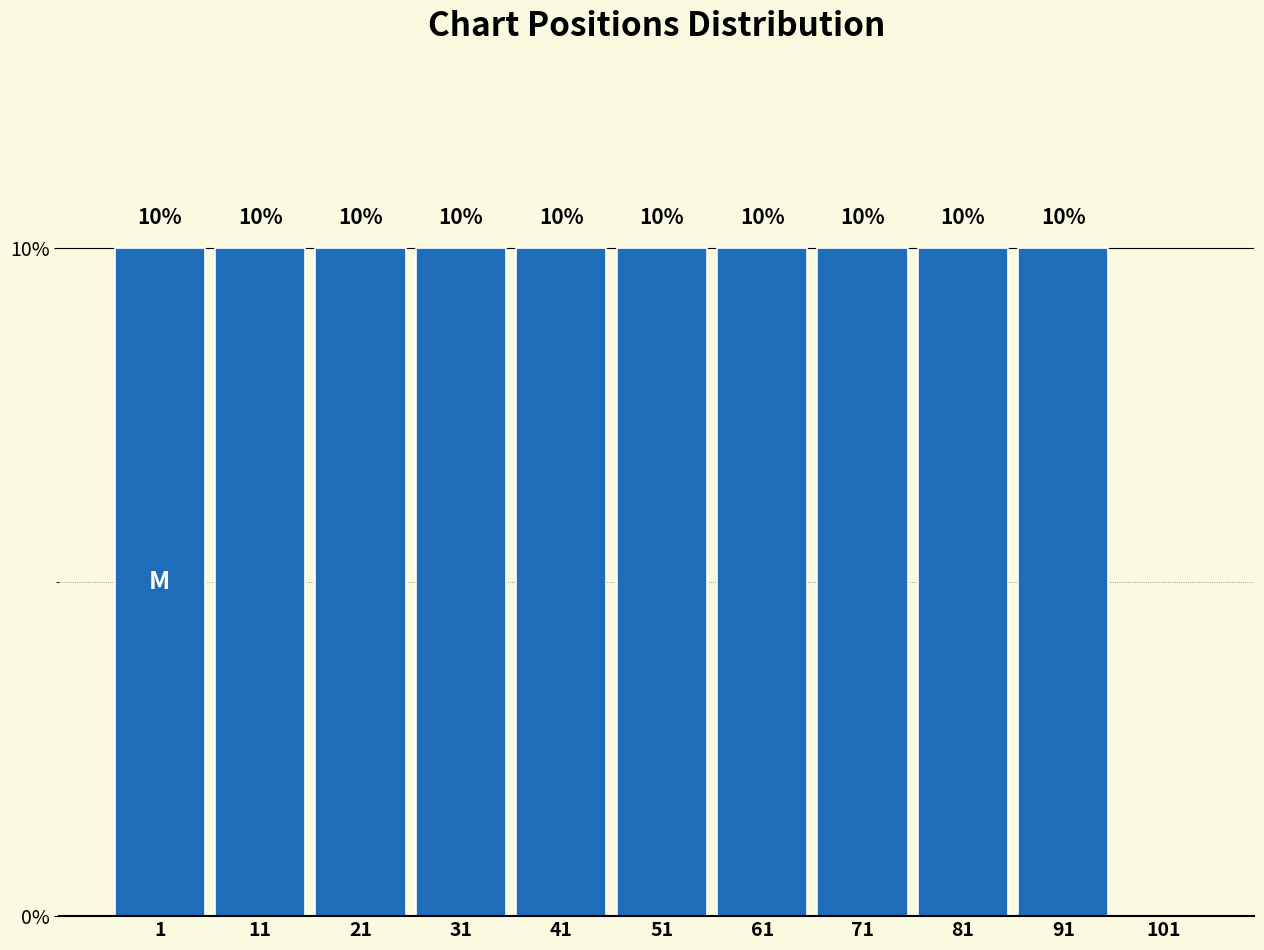

Reading left to right, list all the values displayed in this chart.

1=10	11=10	21=10	31=10	41=10	51=10	61=10	71=10	81=10	91=10	101=0